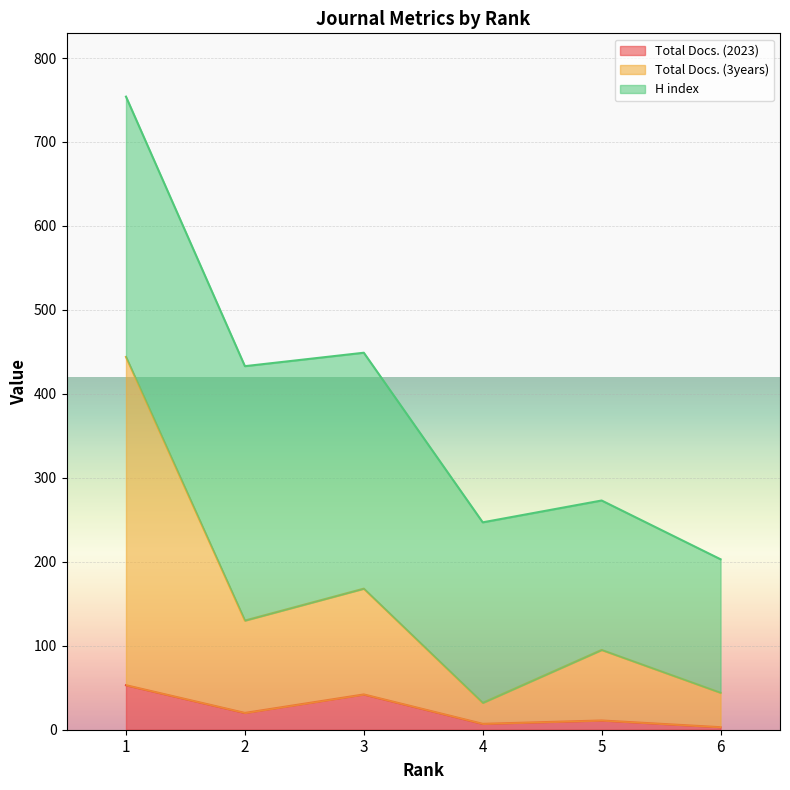

Rank the categories by Total Docs. (3years) value from lowest to highest.

4, 6, 5, 2, 3, 1